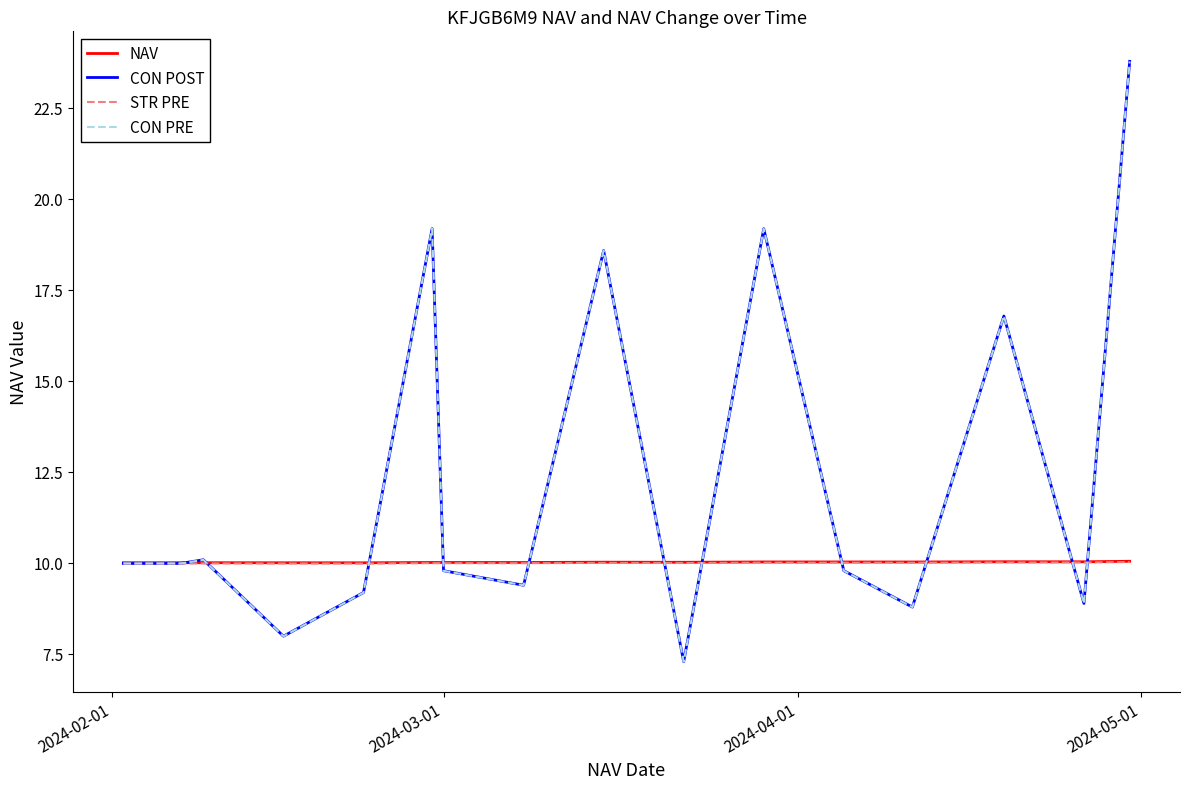

What is the smallest value displayed?

7.3